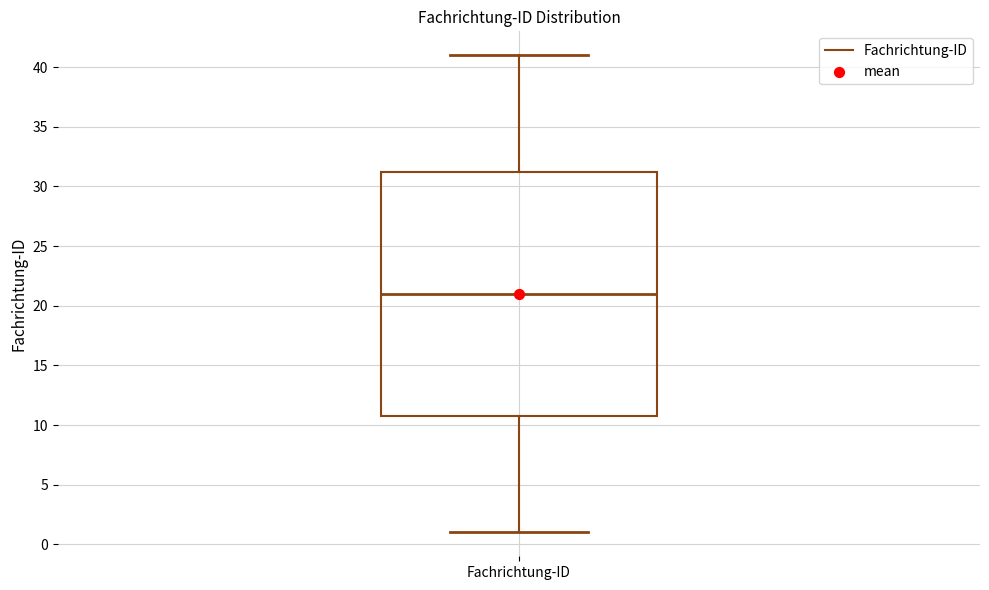

Read this box plot against the y-axis: the position of the median line, the range covered by the box, and the ends of both whiskers. The values are not printed on the chart, so give them approximately, as read against the axis.

median 21.0, box 11.0 to 31.5, whiskers 1.0 to 41.0